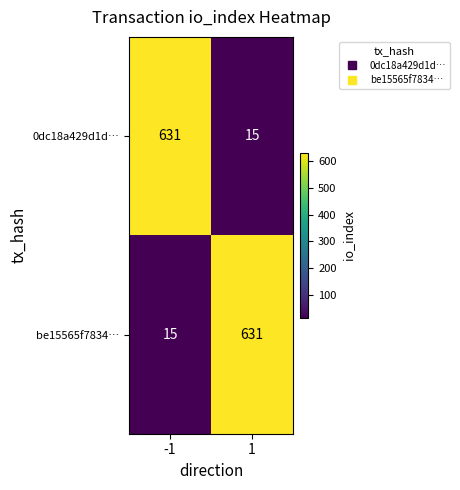

What is the maximum value shown in the chart?

631